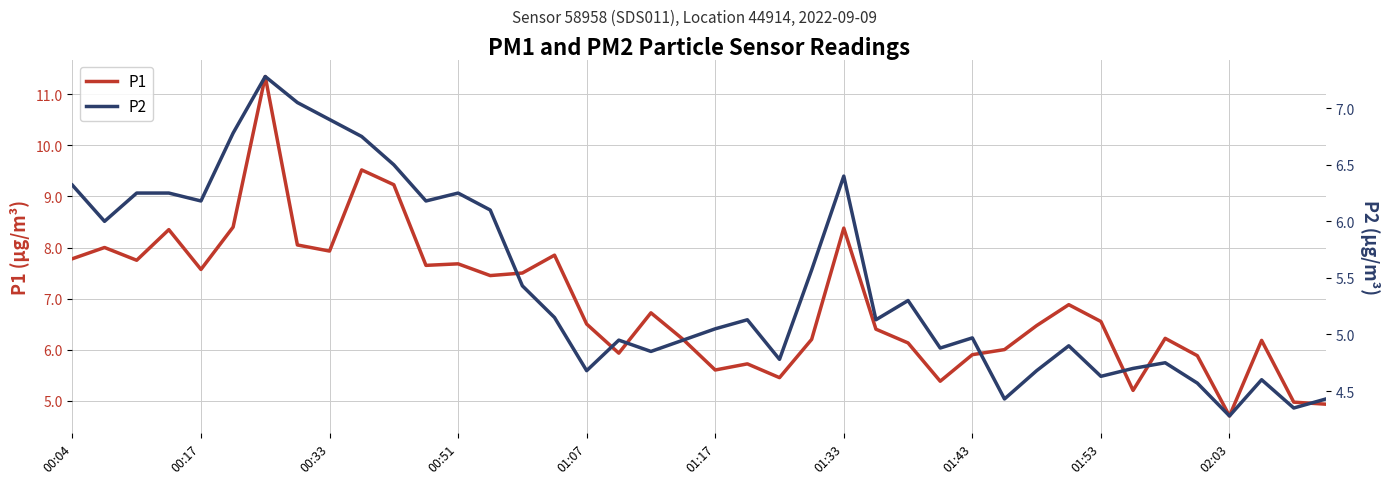

What value does the P1 series have at 23?

6.2